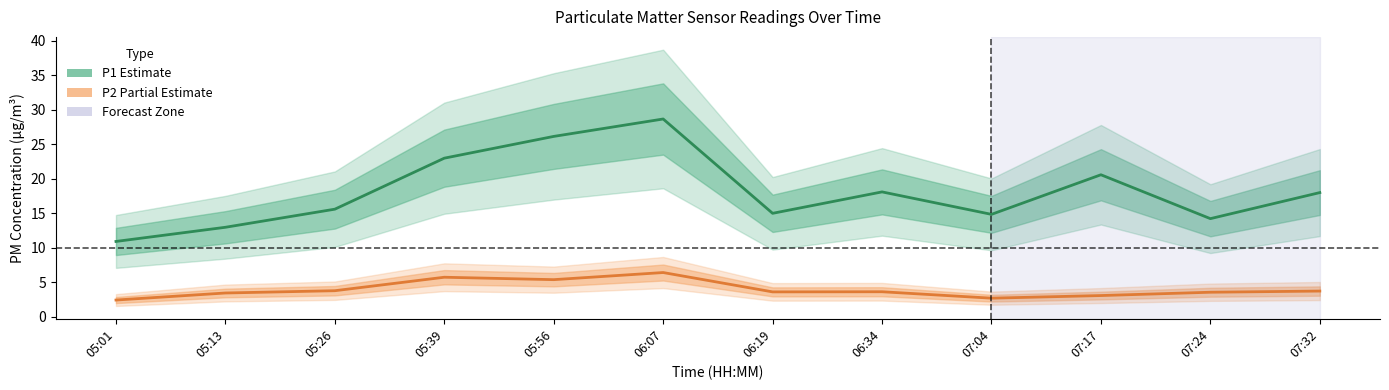

True or false: P1 (Estimate) and P2 (Partial Estimate) intersect in this chart.

False